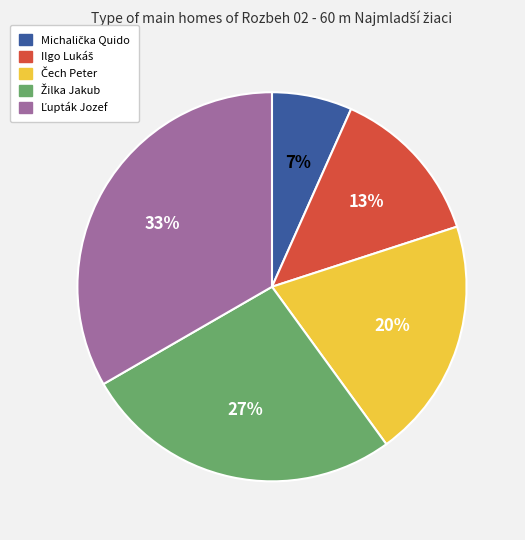

To the nearest percent, what is the average slice percentage?

20%